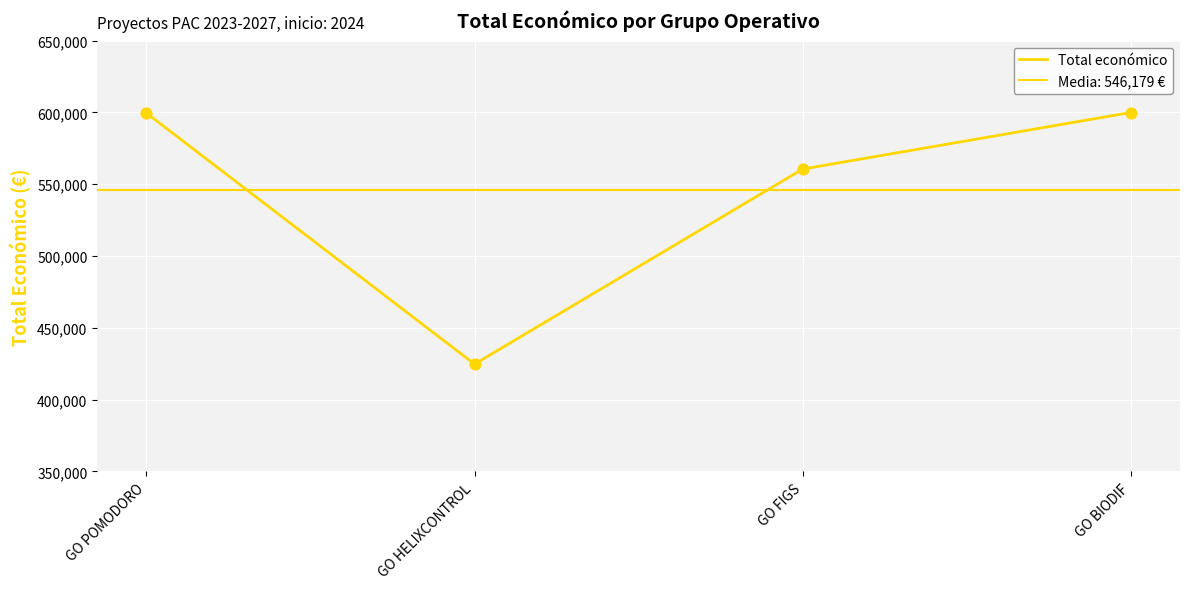

Approximately how many times larger is the value at GO FIGS compared to GO BIODIF?

0.9